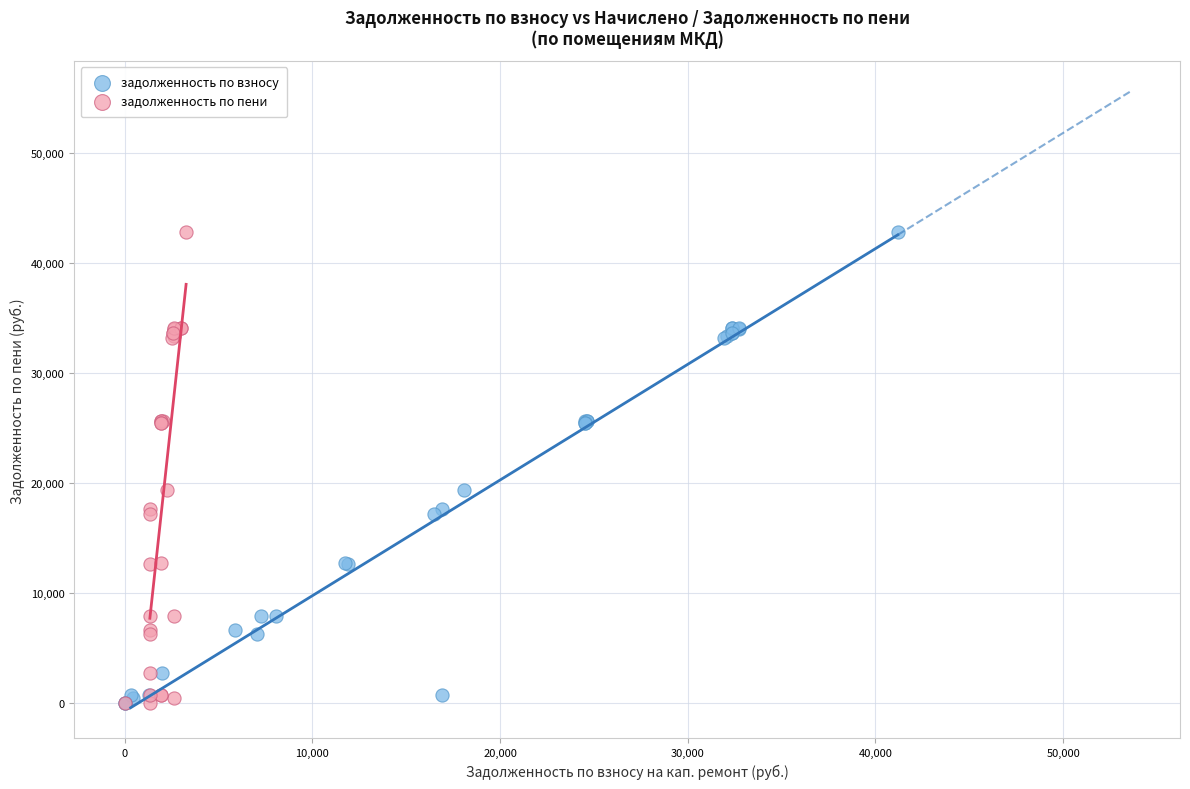

What are all the series names shown in the legend?

задолженность по взносу, задолженность по пени